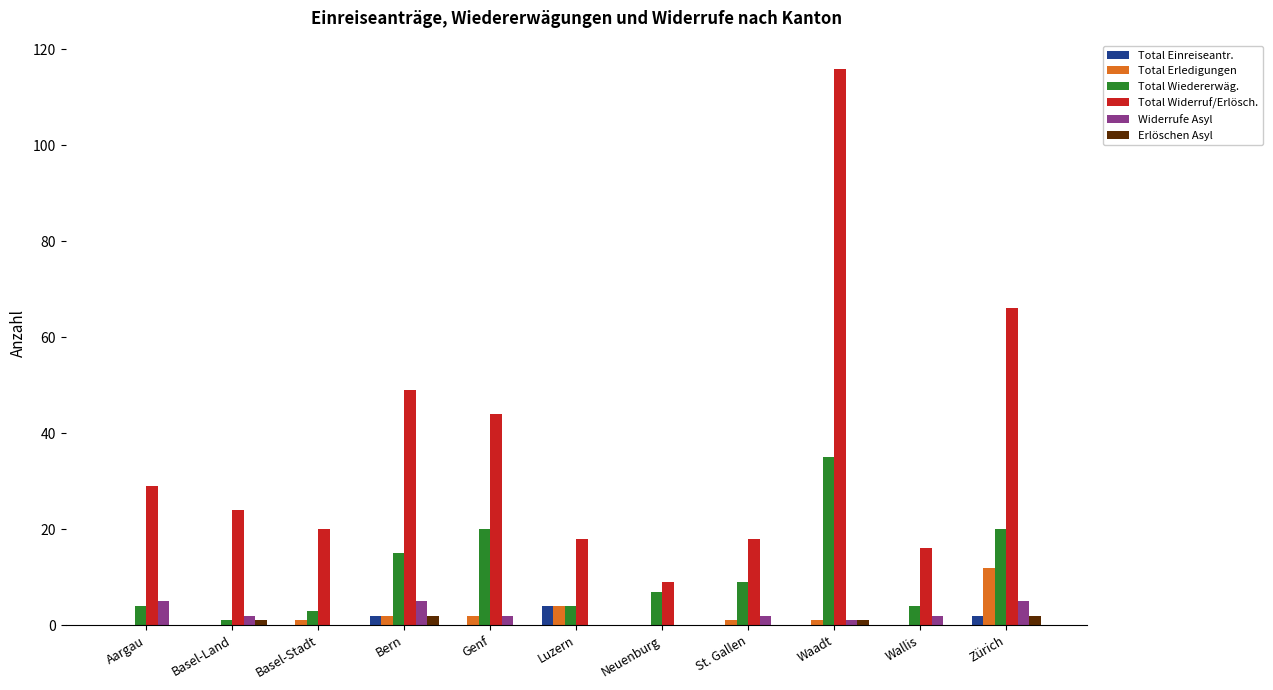

What is the greatest value displayed?

116